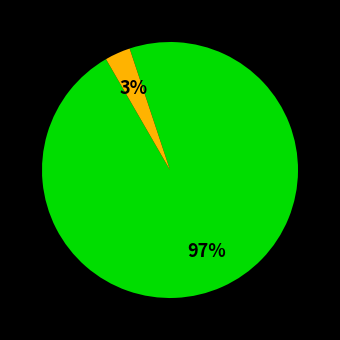

To the nearest percent, what is the difference between the largest and smallest slice percentages?

94%